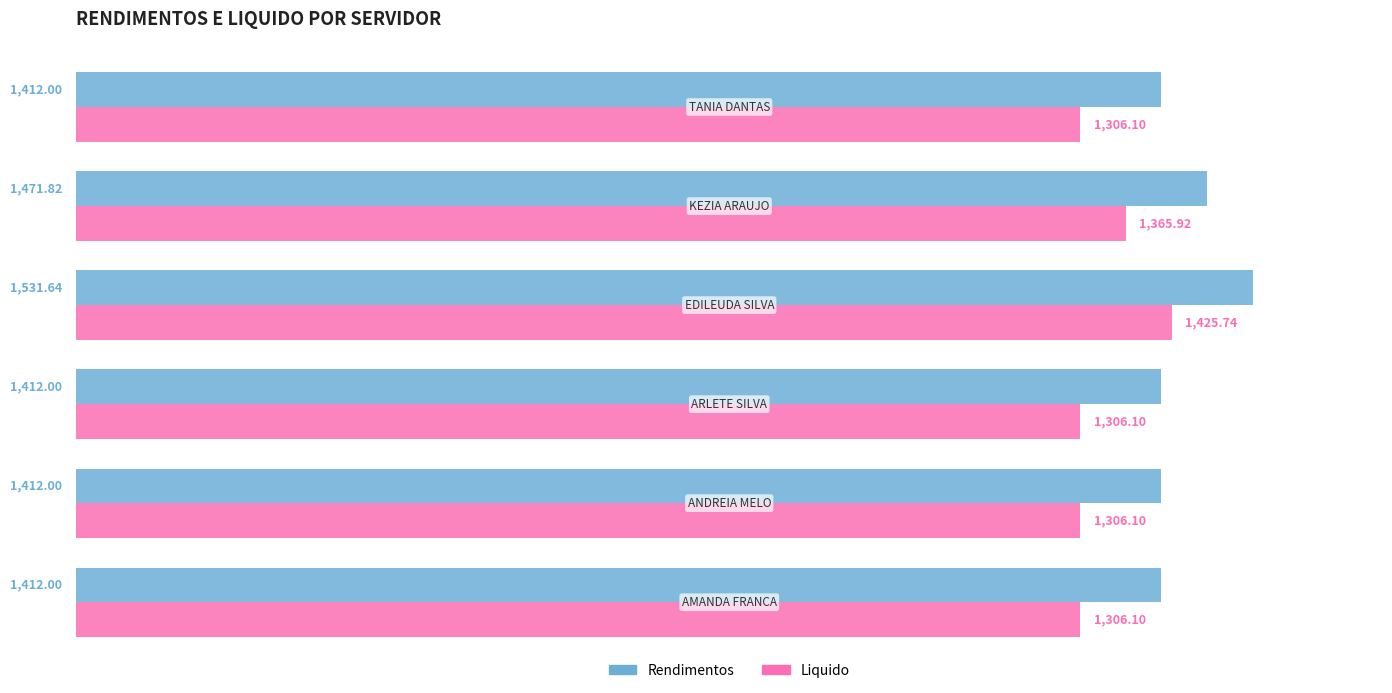

What is the difference between the second highest and second lowest values in the Liquido series?

59.8